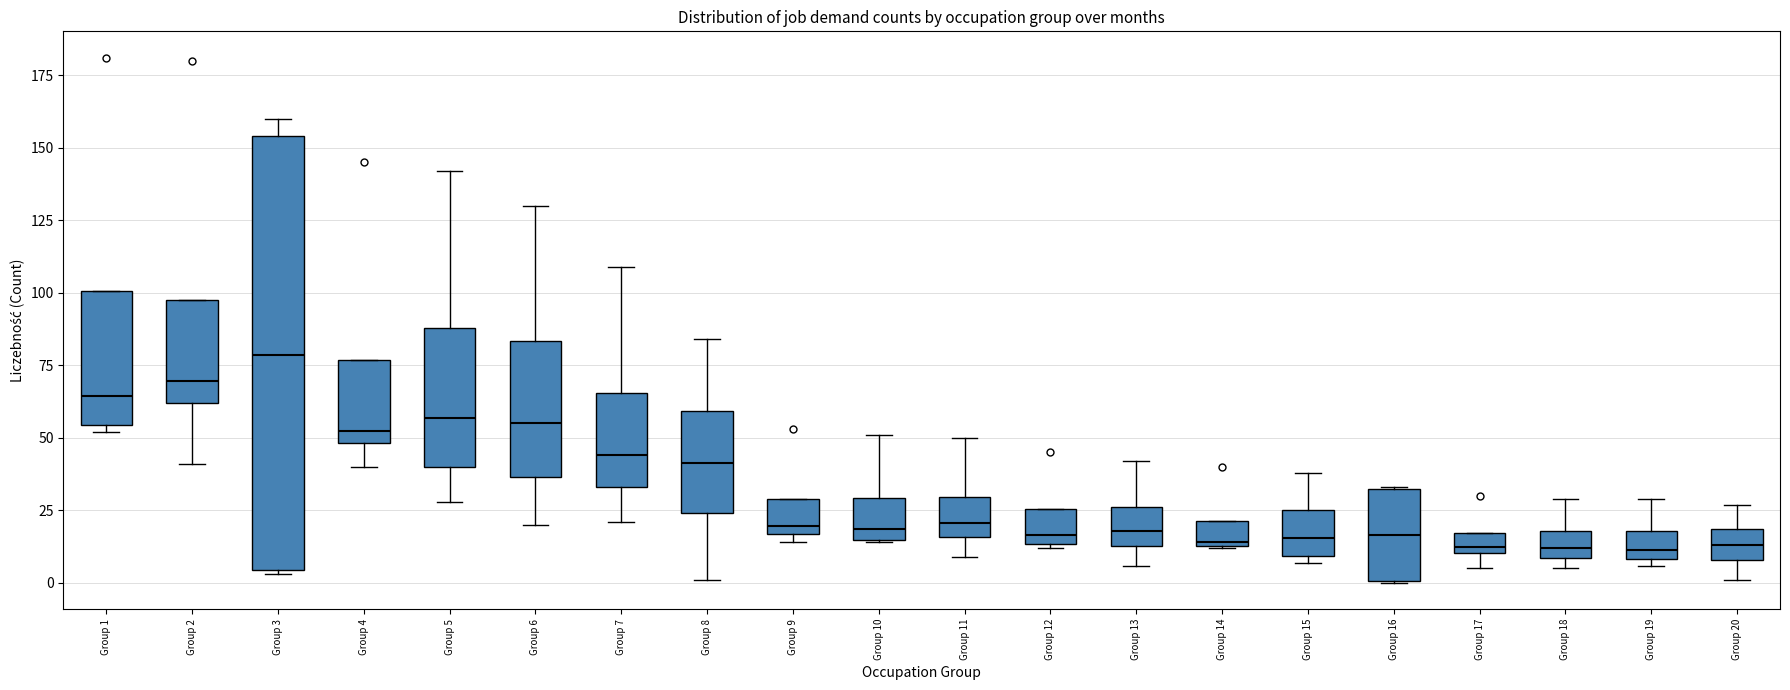

Comparing the boxes themselves (not the whiskers), which one is the tallest?

Group 3